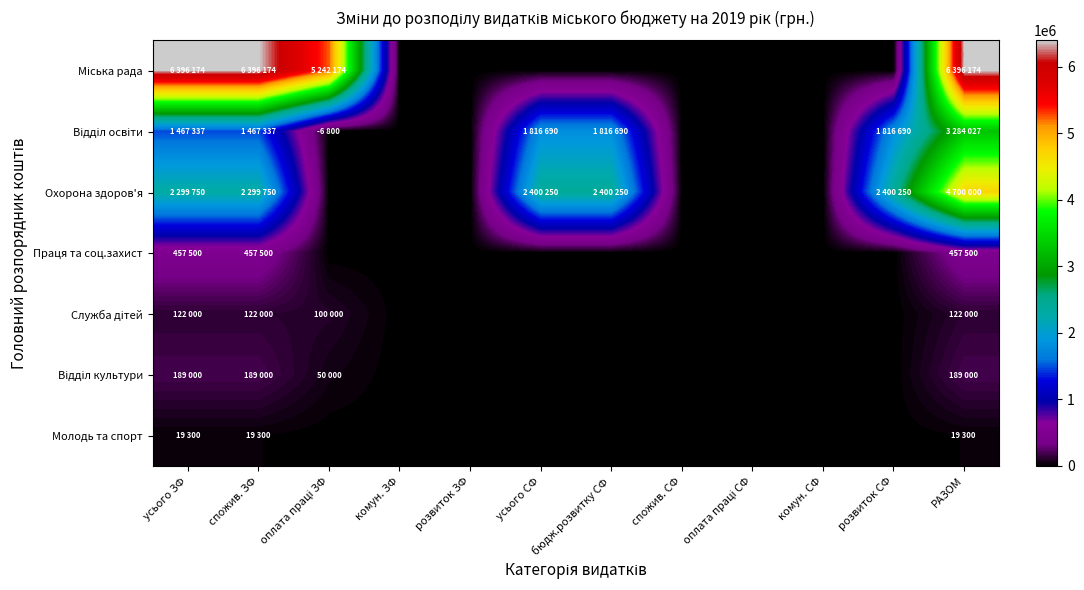

What is the maximum value shown in the chart?

6396174